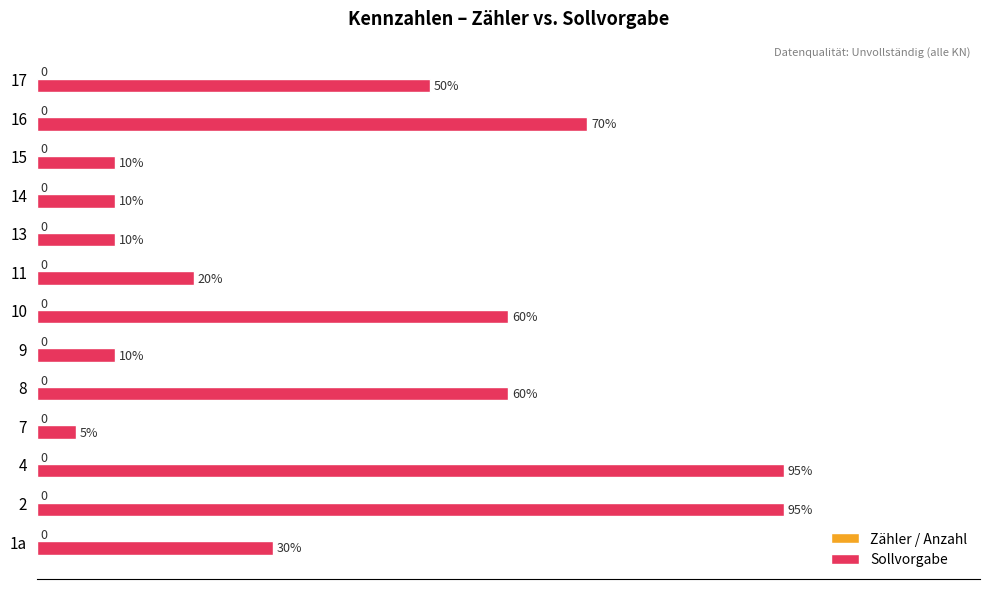

Is it true that the value at 10 is 60?

True